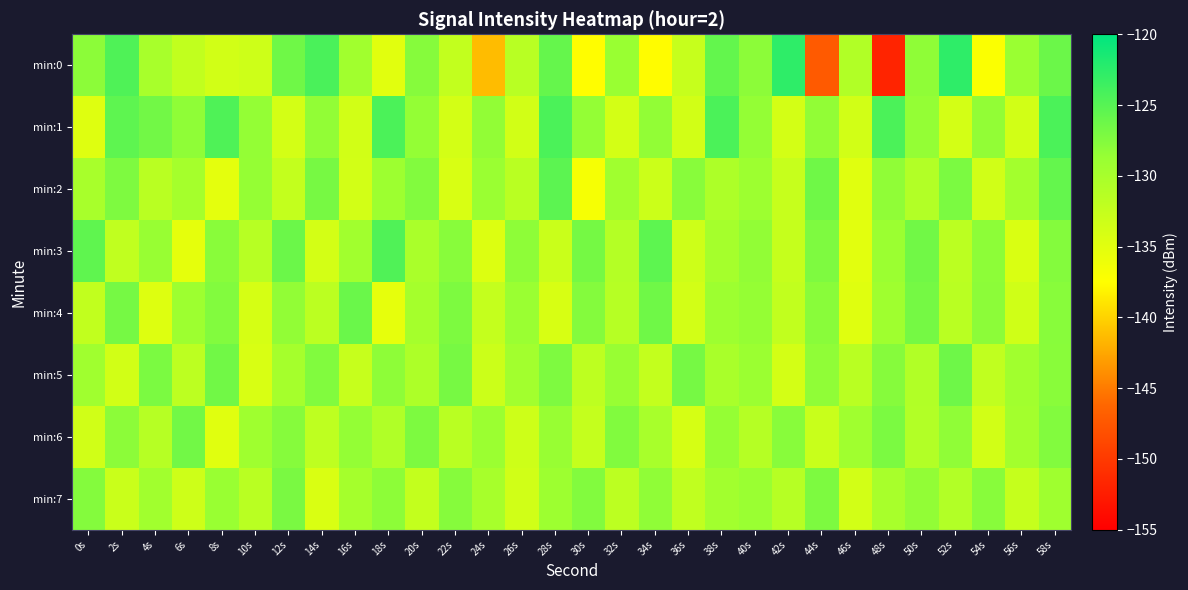

Count the number of categories in the chart.

30